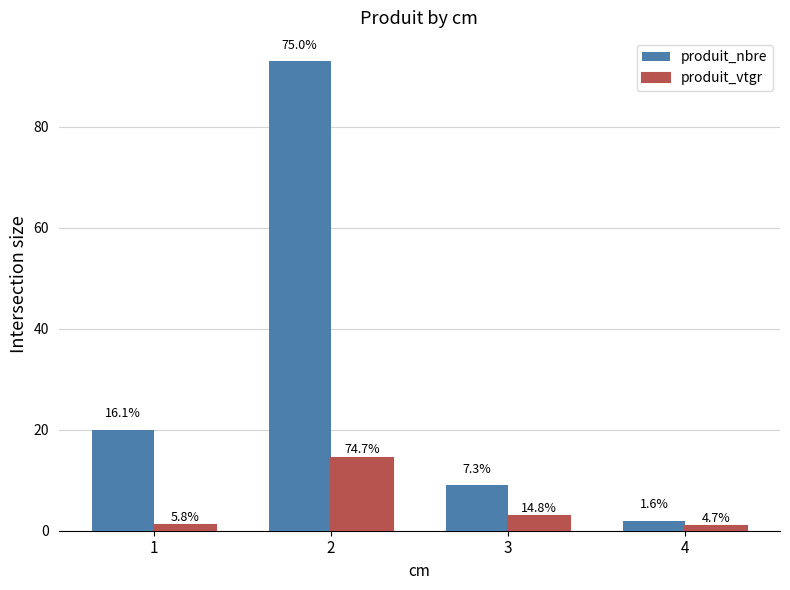

Are the bars horizontal?

No